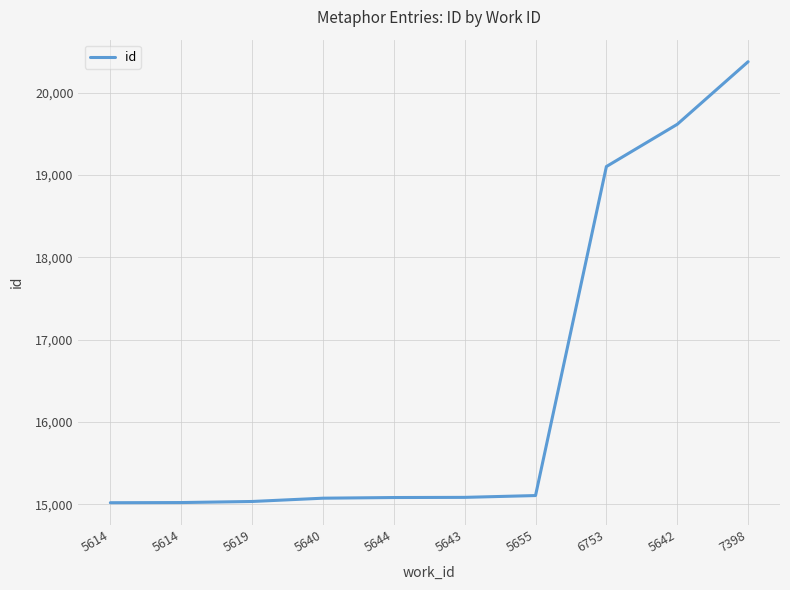

What is the average value?

16453